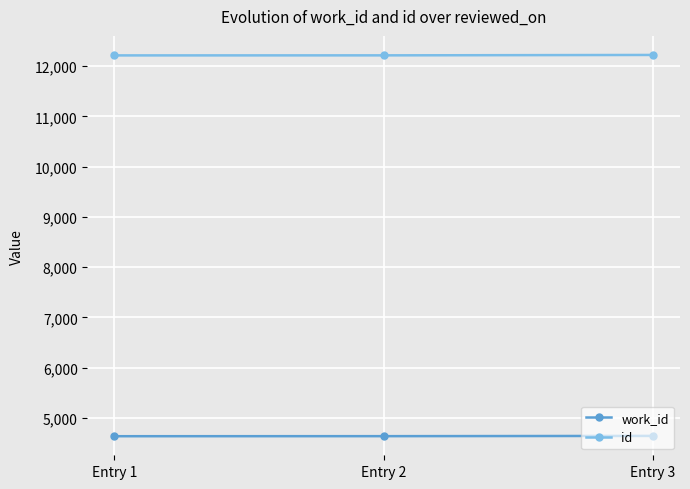

Does the chart display data point markers on the line(s)?

Yes